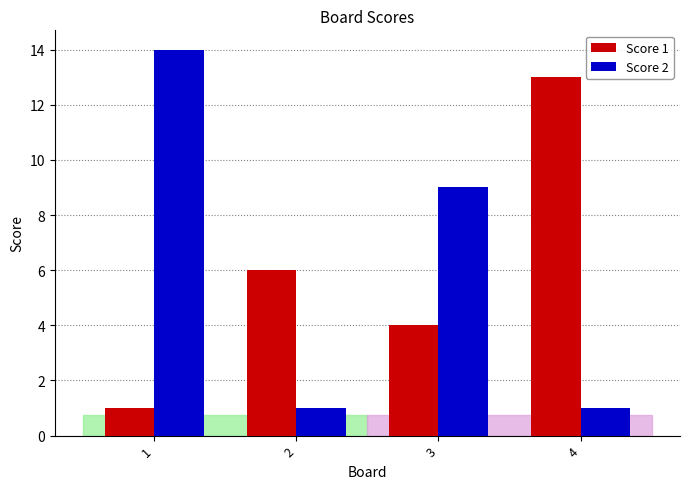

Does the chart contain stacked bars?

No